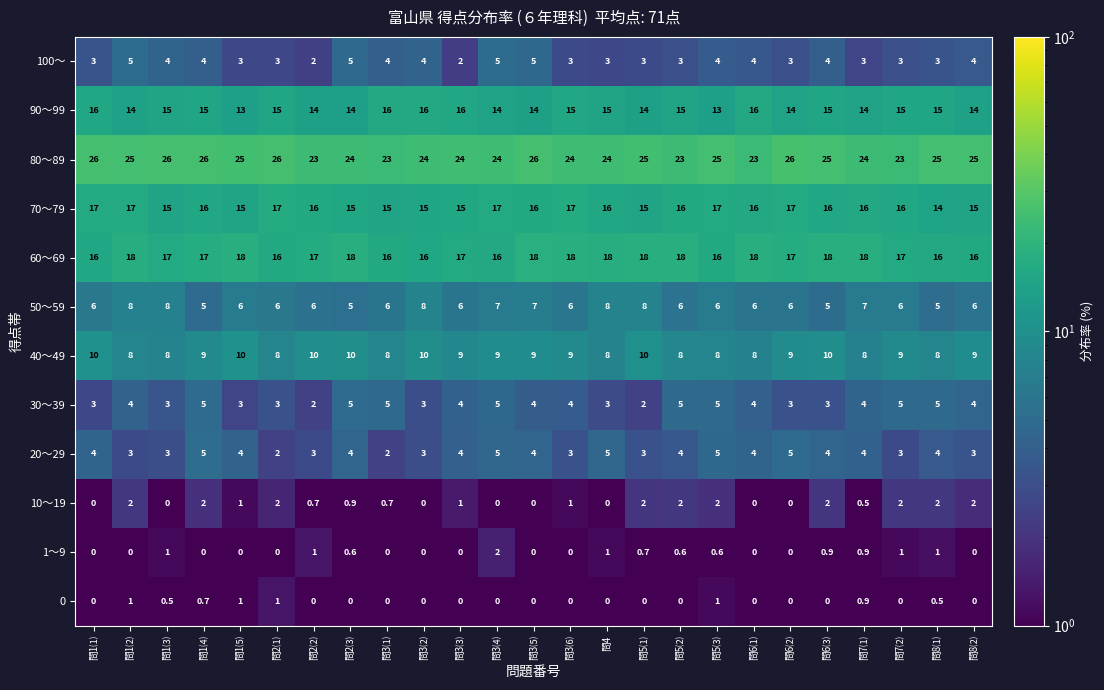

Which series changed the most between 問3⑷ and 問5⑶?

10～19